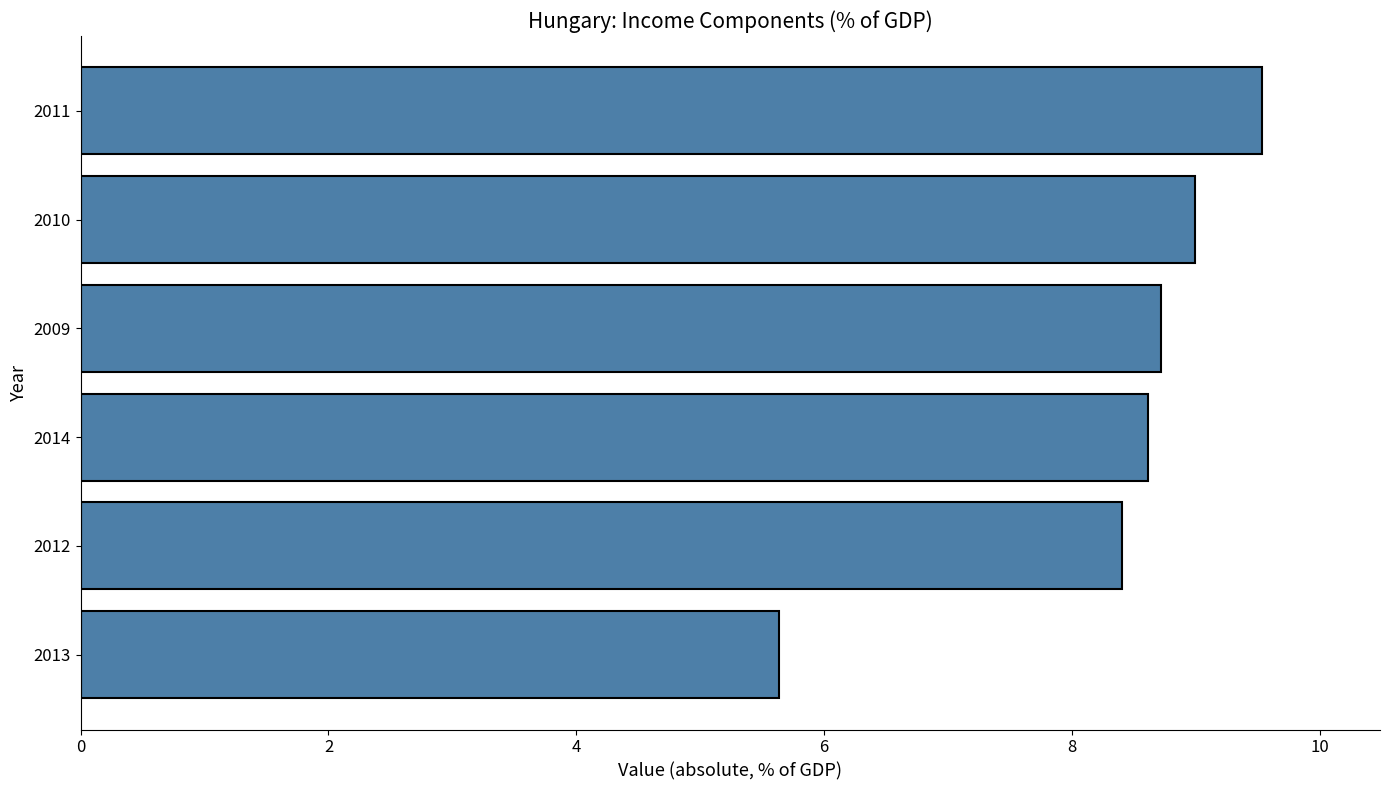

Is it true that the value at 2011 is 5.0?

False